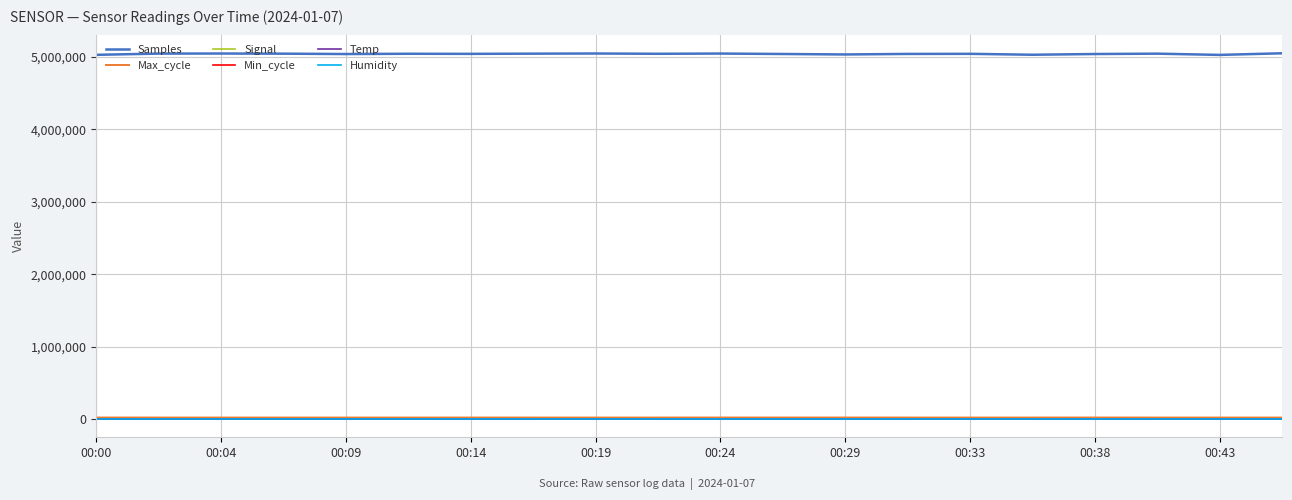

What are all the series names shown in the legend?

Samples, Max_cycle, Signal, Min_cycle, Temp, Humidity